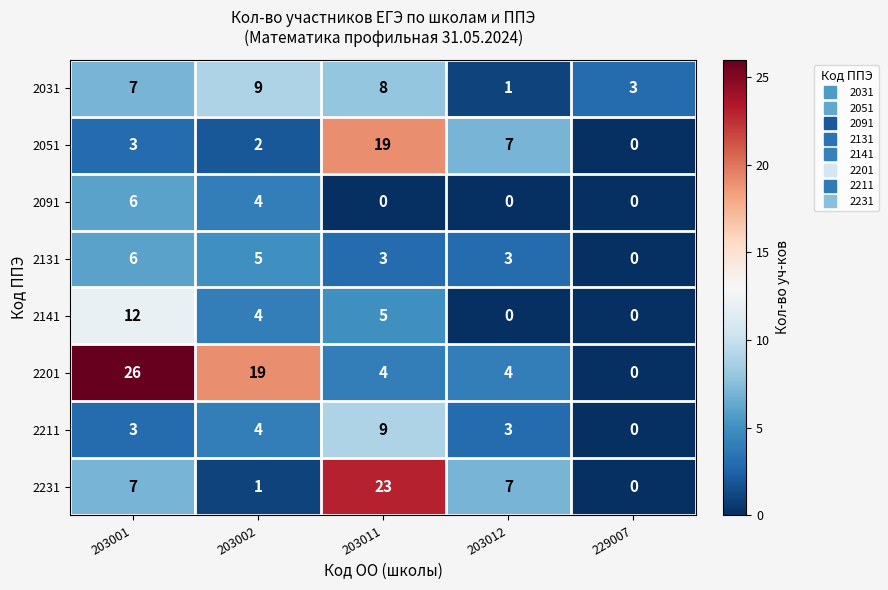

Which label corresponds to the largest value in the chart?

203001